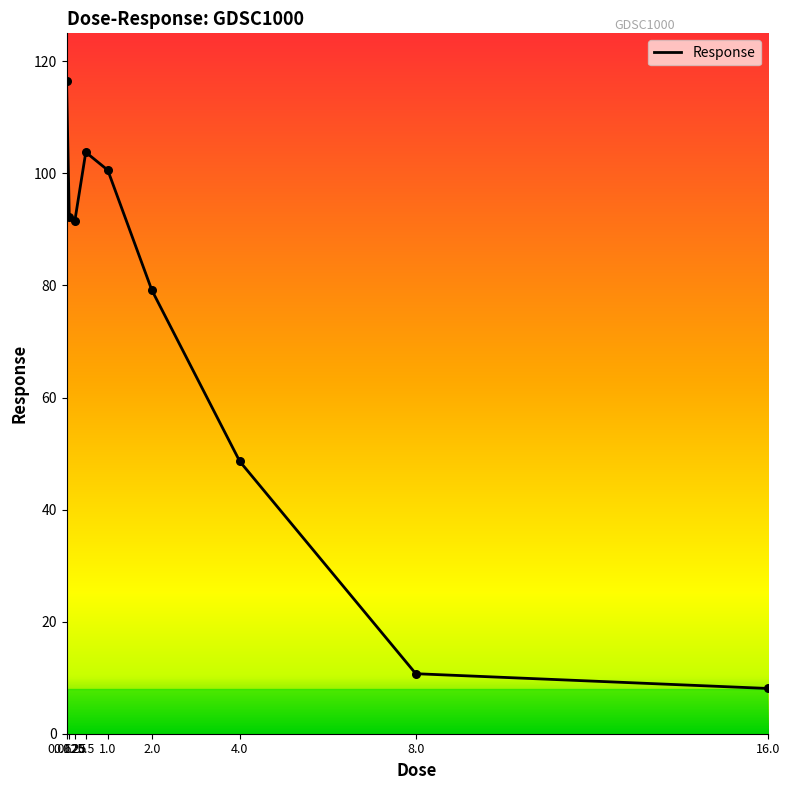

What is the change in value from 0.125 to 16.0?

-84.2